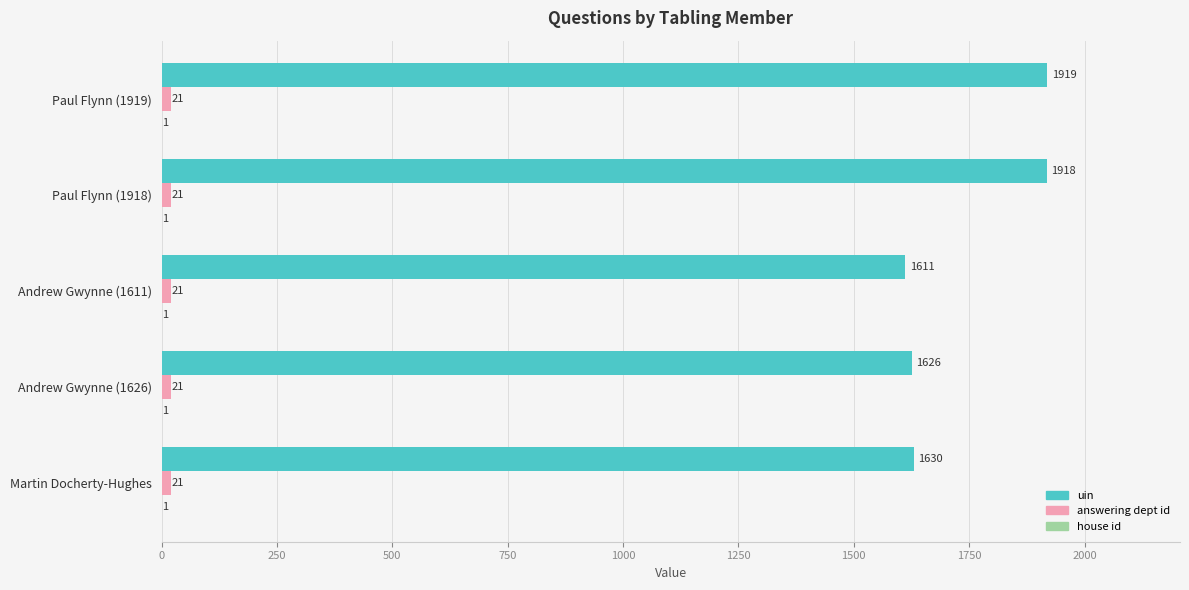

True or false: uin has a value of 1276 at Paul Flynn (1918).

False